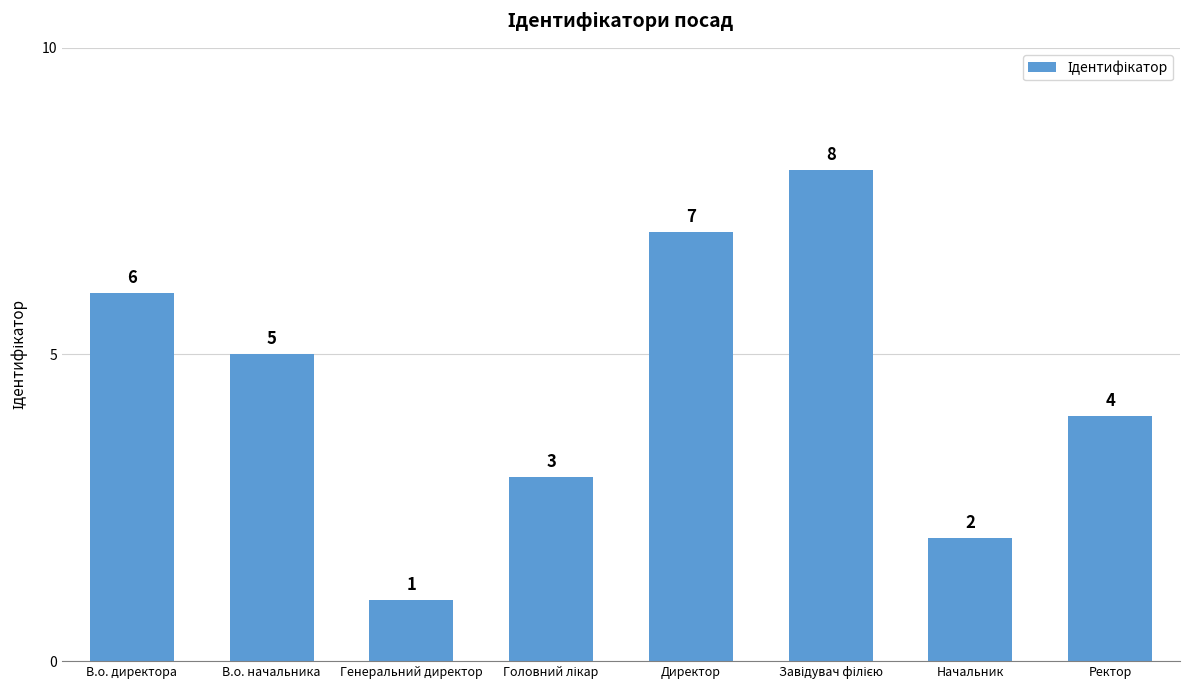

Where does the data first go above 5?

В.о. директора